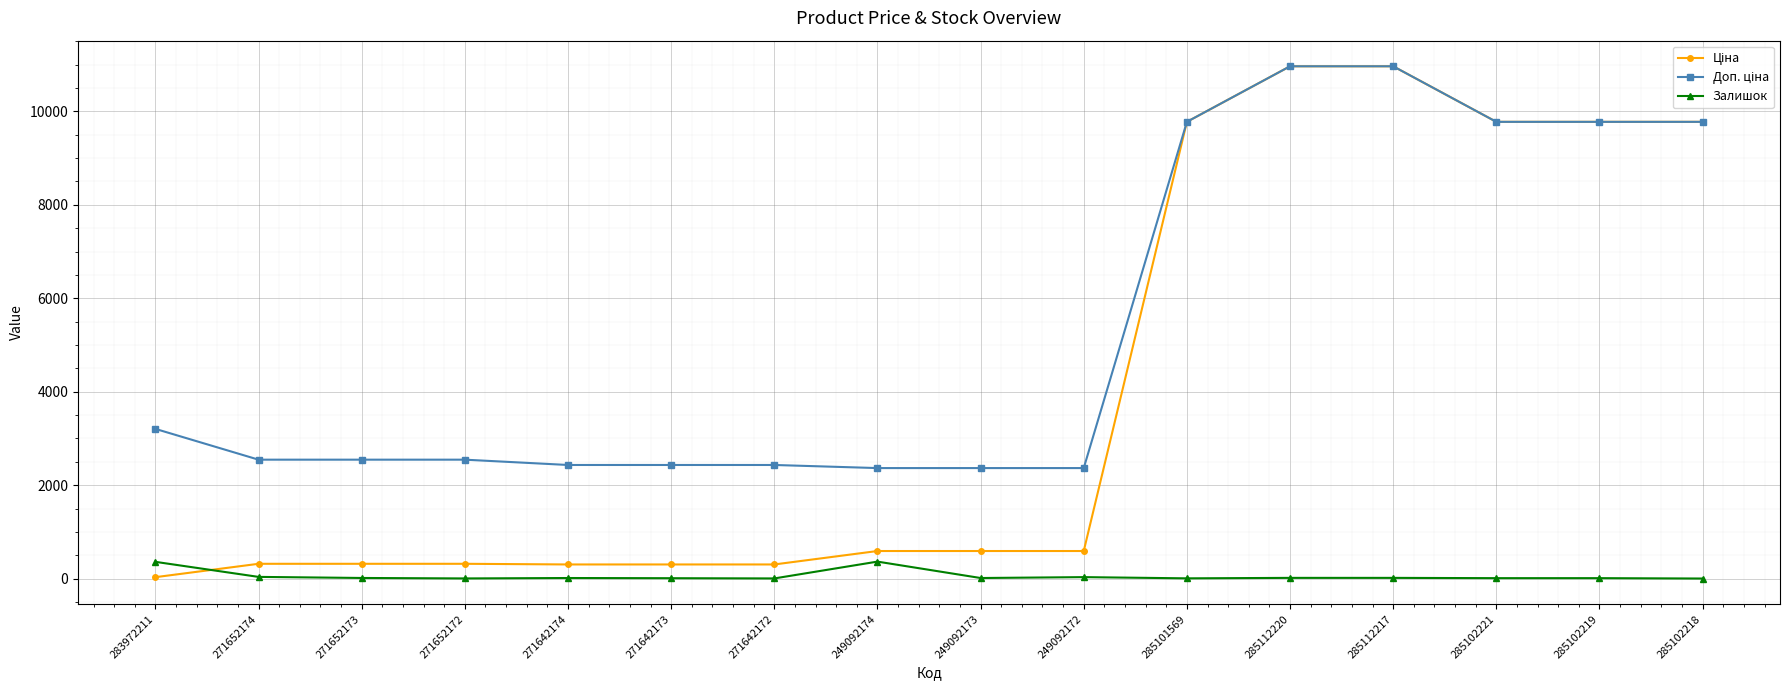

At how many categories does at least one series exceed 7286?

6